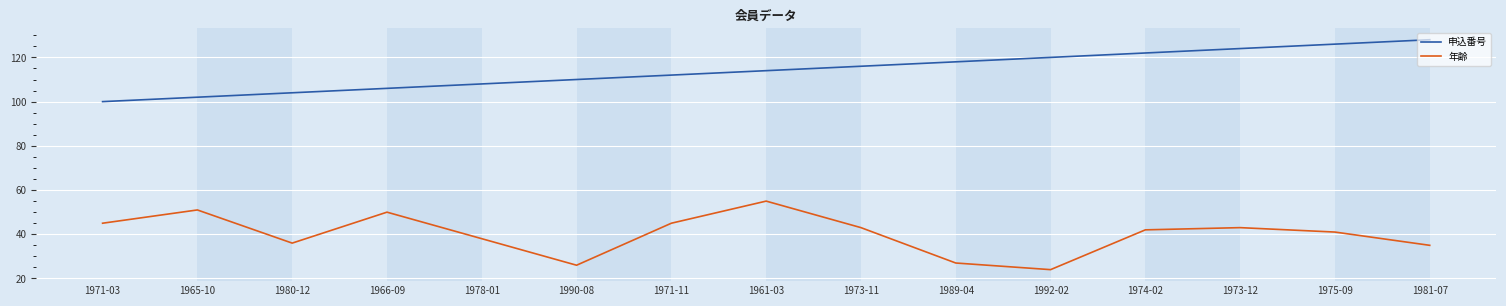

Is this an area chart (filled region under the line)?

No